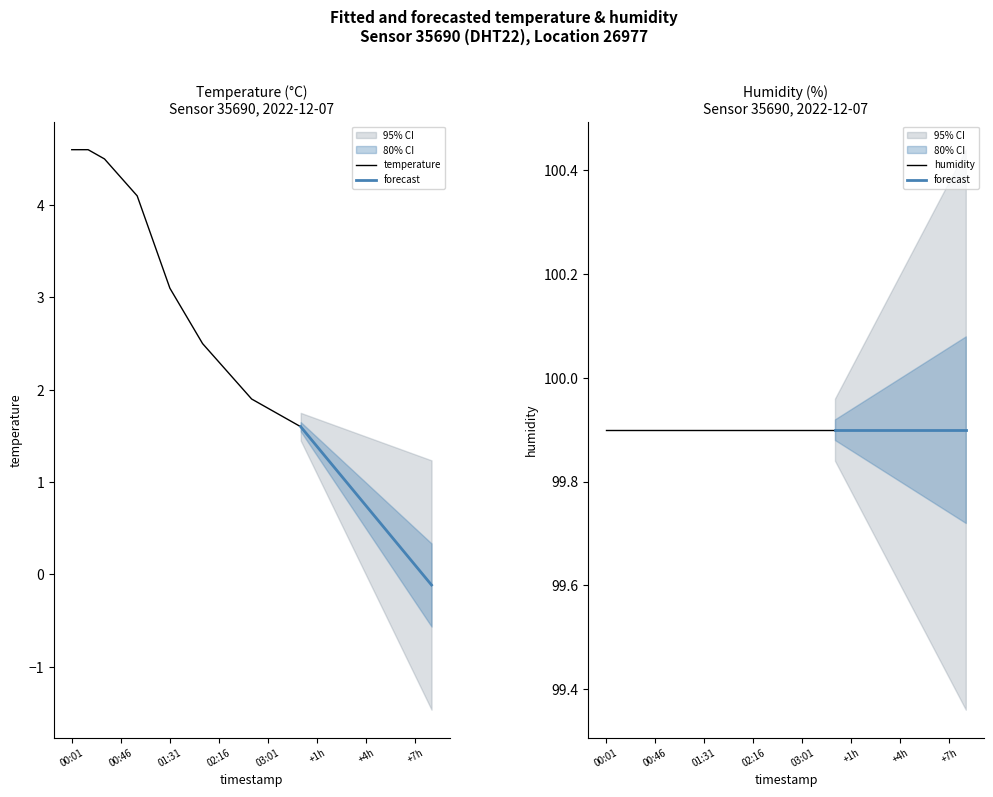

The value at 01:16 is 1.6. True or false?

False